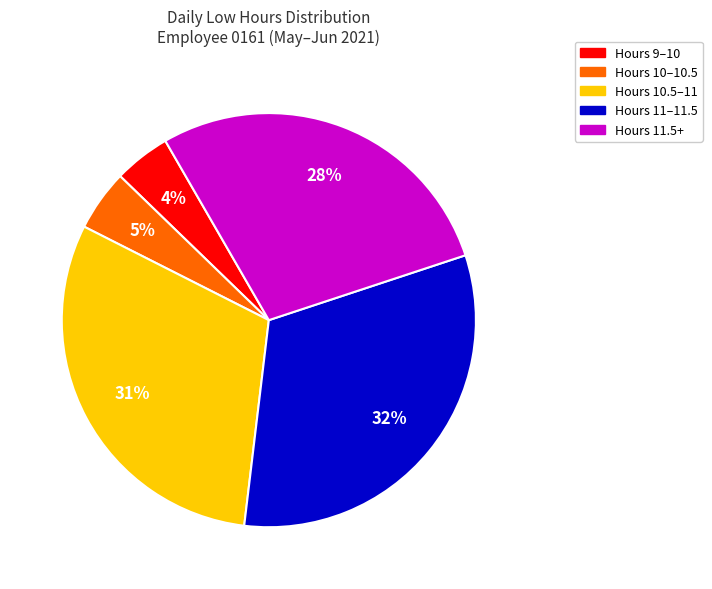

Is there a majority slice in this chart?

No